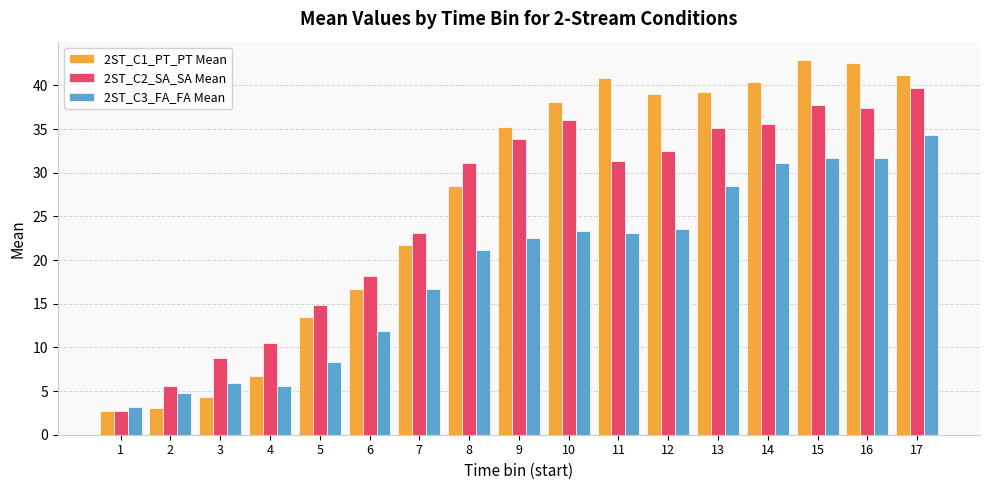

The value of 2ST_C3_FA_FA Mean at 15 is 17.7. True or false?

False